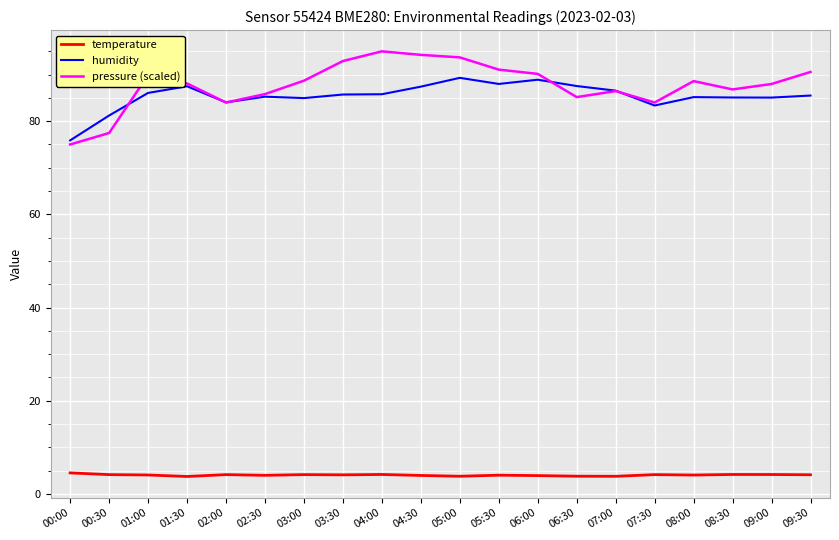

How many lines are shown in the chart?

3